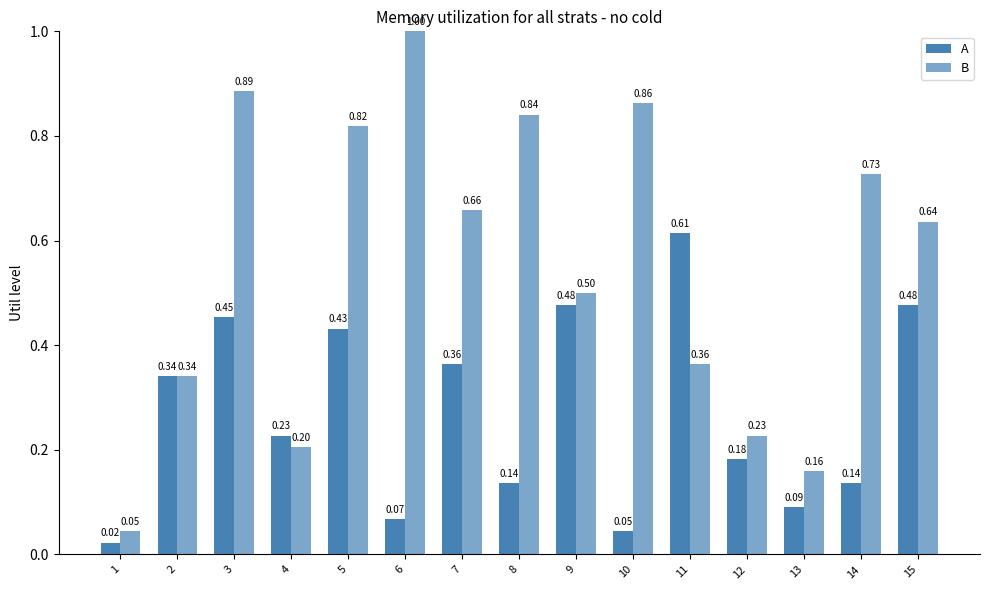

How many bars are there in each group?

2